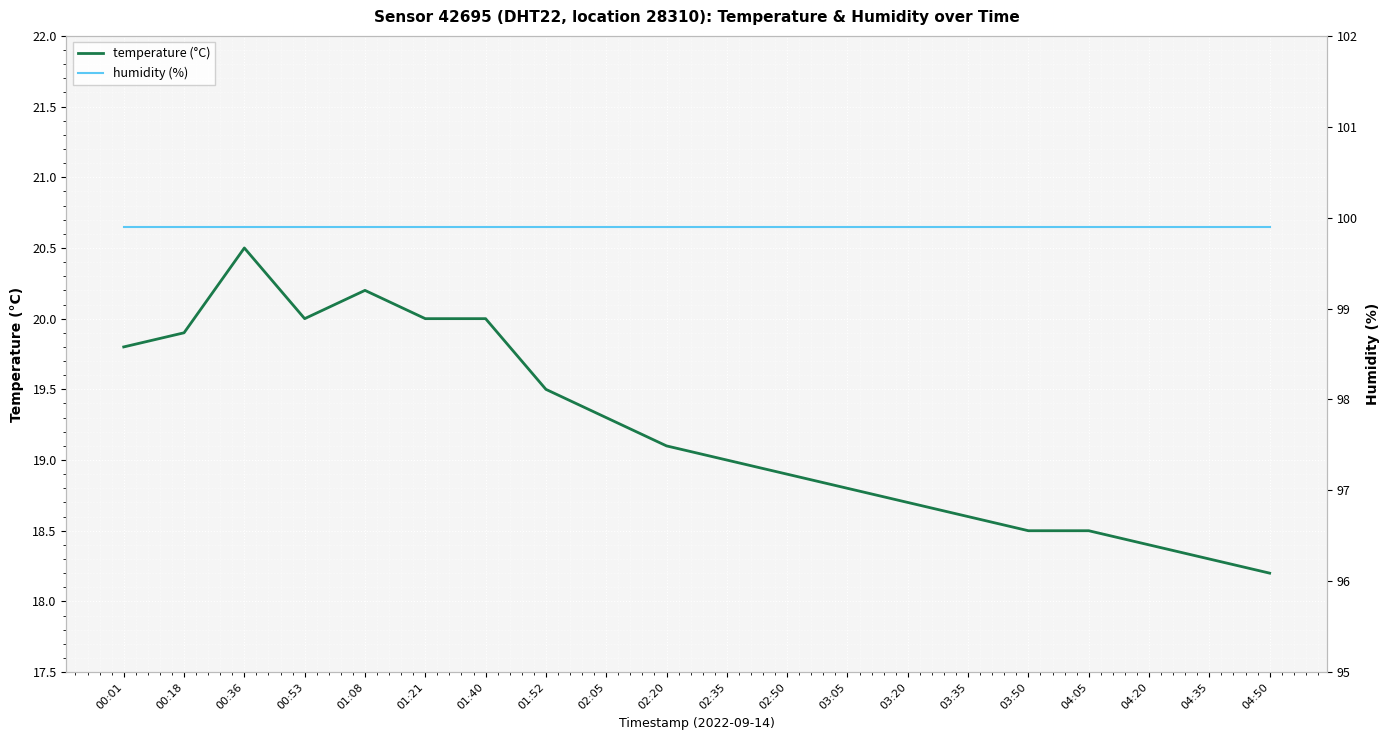

Which category has the highest value across all series?

00:01